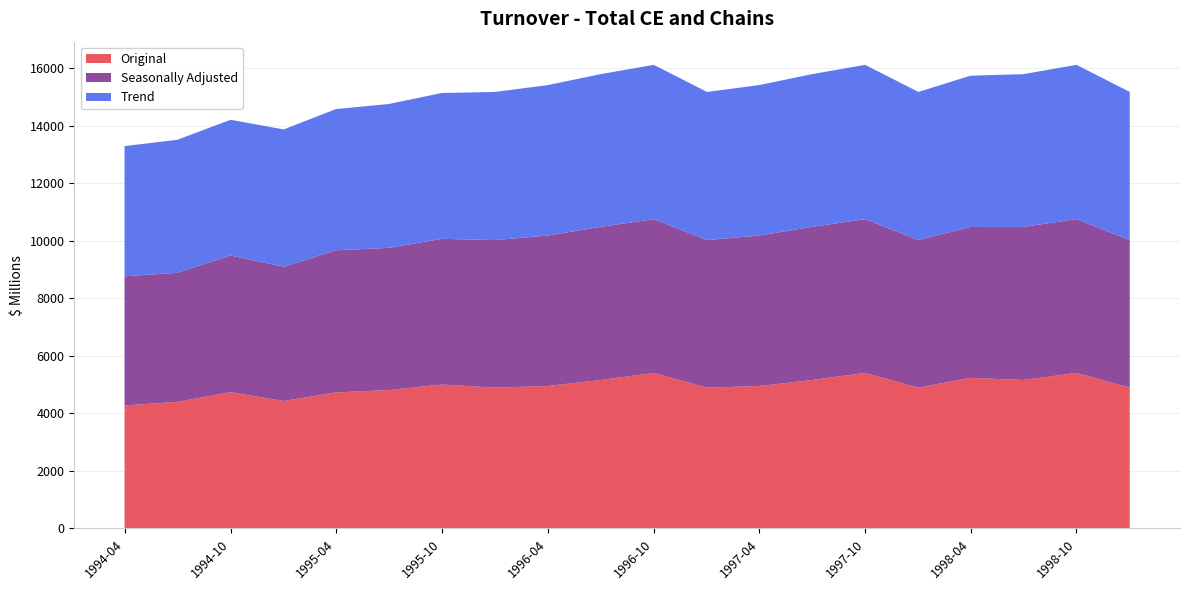

Reading right to left, what are all the values shown in this chart?

Original: 4892.7	5405.2	5157.2	5233.7	4892.7	5405.2	5157.2	4949.6	4892.7	5405.2	5157.2	4949.6	4892.7	5001.1	4808.1	4725.7	4429.3	4733.7	4399.7	4273.8
Seasonally Adjusted: 5126.8	5342.5	5321.2	5240.8	5126.8	5342.5	5321.2	5228.6	5126.8	5342.5	5321.2	5228.6	5126.8	5063.0	4940.4	4941.4	4665.6	4750.4	4483.2	4488.1
Trend: 5147.6	5360.7	5306.0	5257.4	5147.6	5360.7	5306.0	5227.5	5147.6	5360.7	5306.0	5227.5	5147.6	5066.5	4998.5	4904.3	4770.1	4715.0	4620.3	4524.0